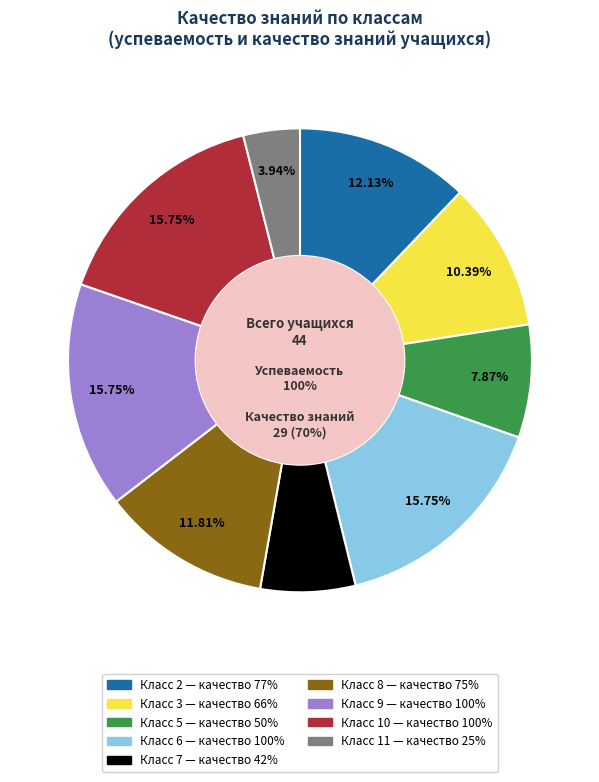

How many segments does this pie chart have?

9